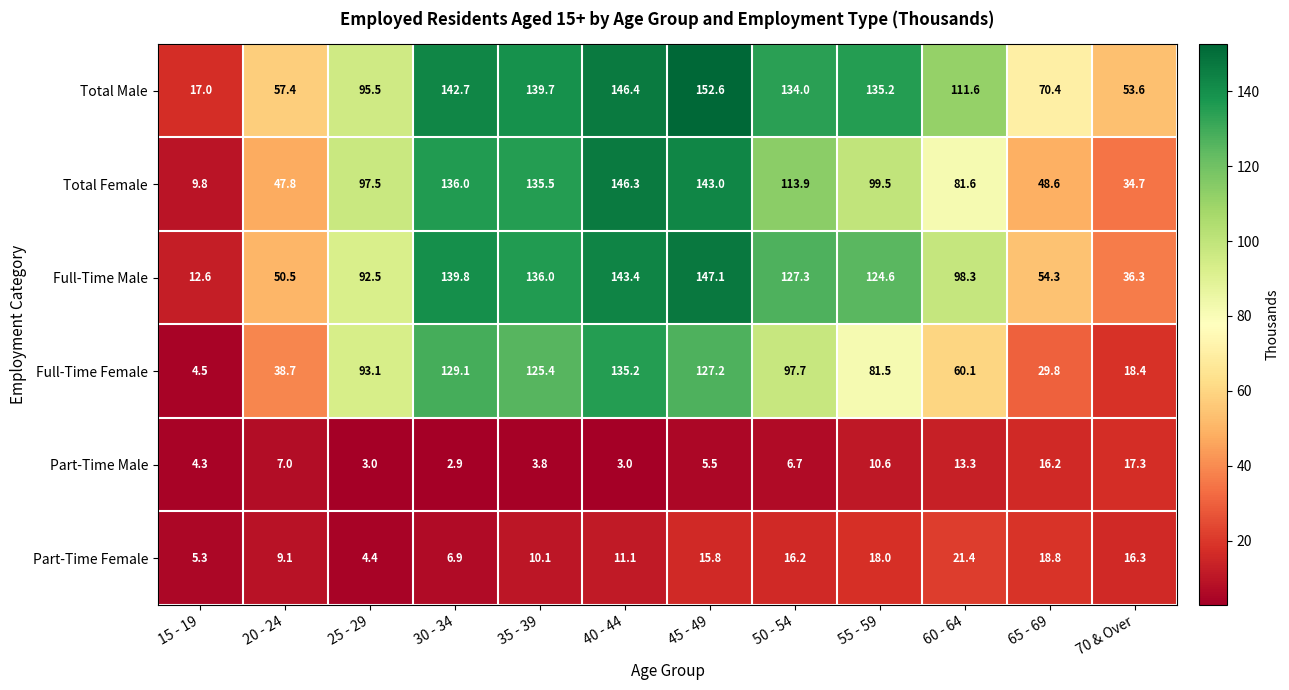

What is the total value across all series at 30 - 34?

557.4